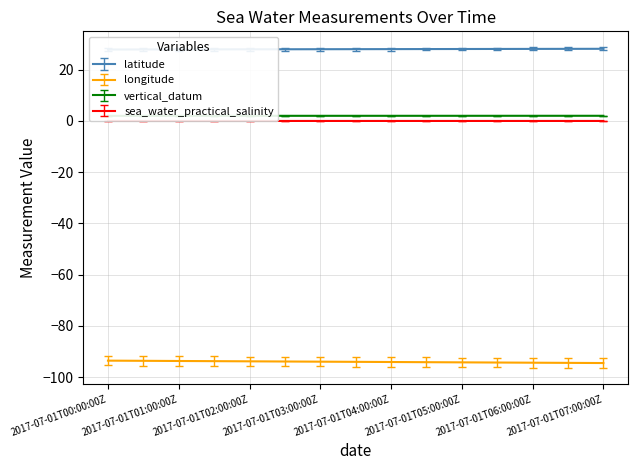

Reading left to right, extract all data points from this chart.

latitude: 27.9	27.9	27.9	27.9	27.9	27.9	27.9	27.9	27.9	27.9	27.9	27.9	27.9	27.9	27.9
longitude: -93.6	-93.6	-93.6	-93.6	-93.6	-93.6	-93.6	-93.6	-93.6	-93.6	-93.6	-93.6	-93.6	-93.6	-93.6
vertical_datum: 2.0	2.0	2.0	2.0	2.0	2.0	2.0	2.0	2.0	2.0	2.0	2.0	2.0	2.0	2.0
sea_water_practical_salinity: 0.0	0.0	0.0	0.0	0.0	0.0	0.0	0.0	0.0	0.0	0.0	0.0	0.0	0.0	0.0